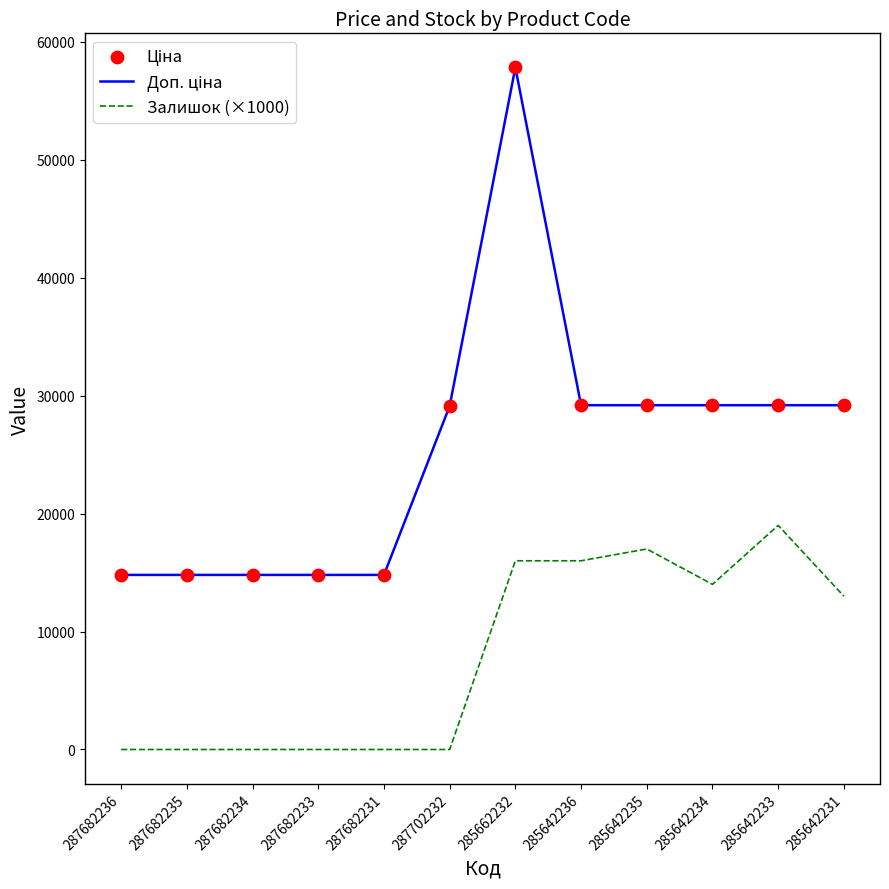

What is the spread (max minus min) of values at 287682235?

14800.8